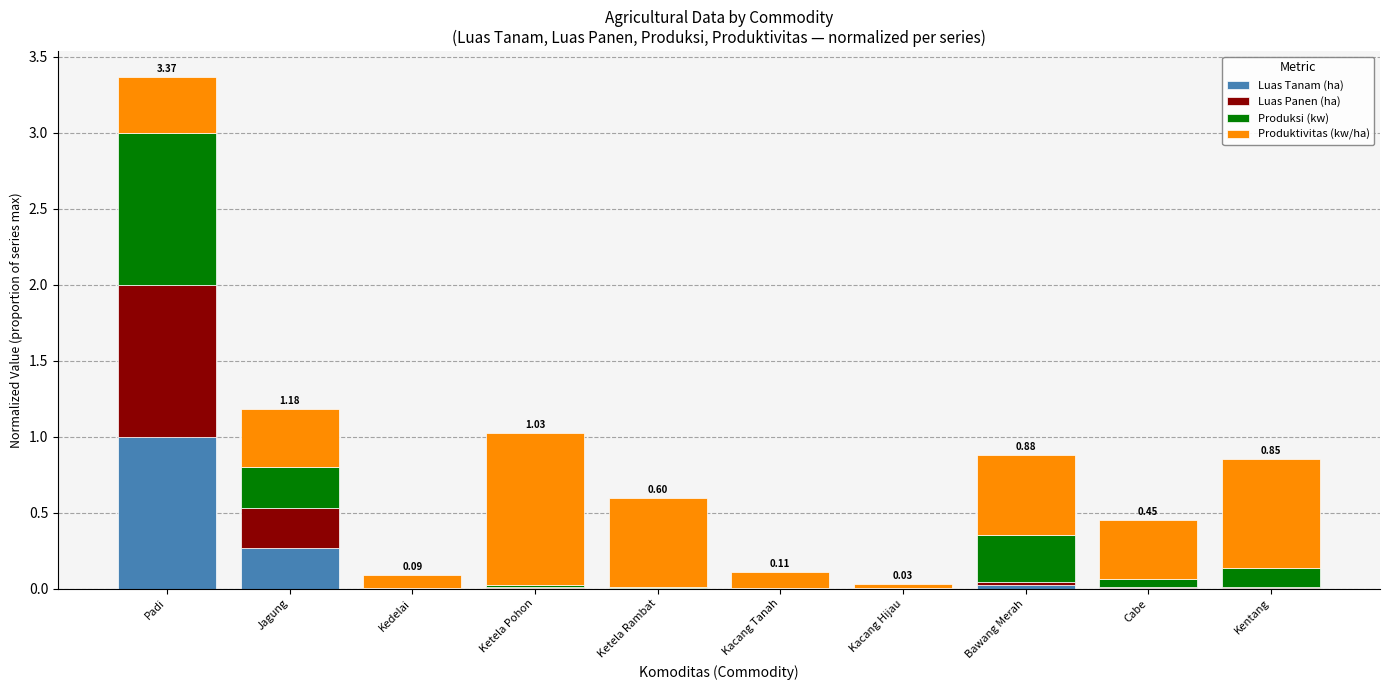

At which category is the sum across all series the highest?

Padi